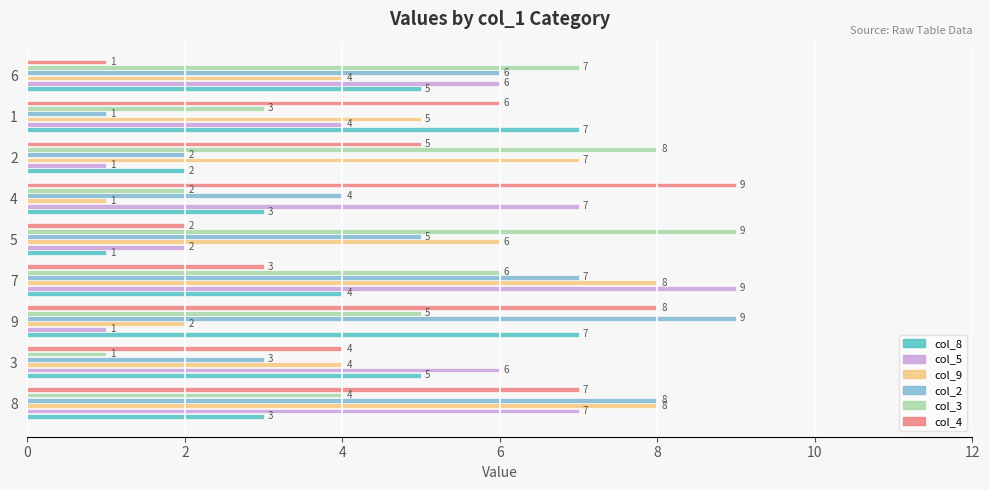

At 7, list the series in order from smallest to largest.

col_4, col_8, col_3, col_2, col_9, col_5